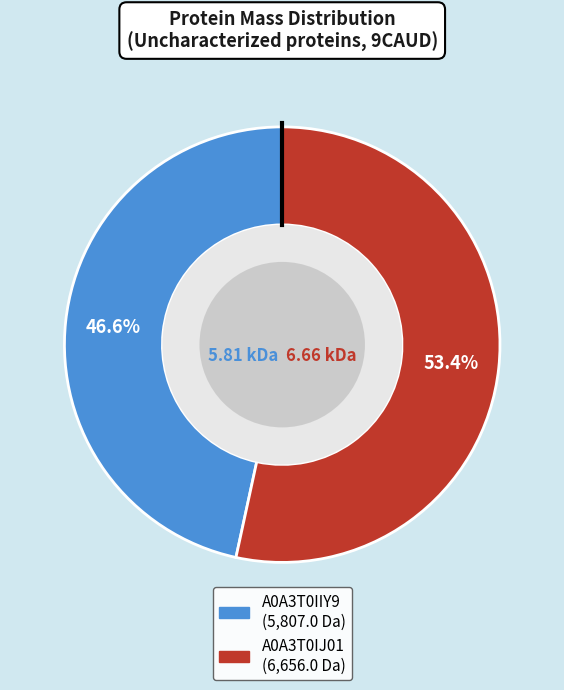

Rank the categories by value from lowest to highest.

A0A3T0IIY9, A0A3T0IJ01